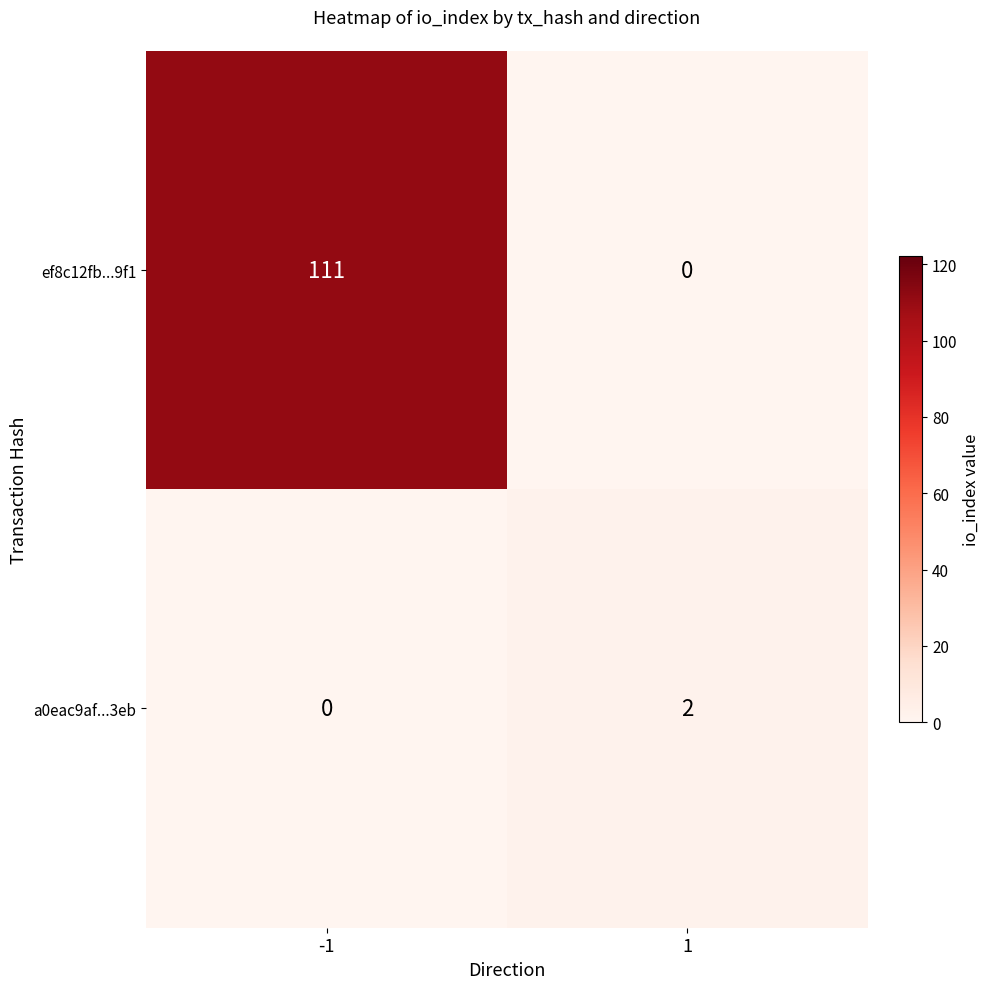

The ef8c12fb...9f1 series shows 111 at -1. True or false?

True